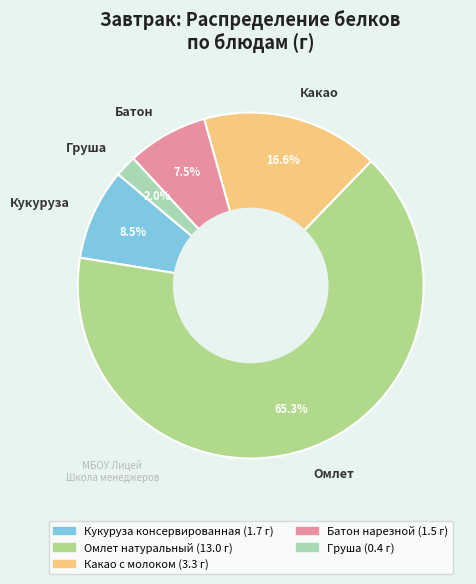

Combined, do Груша and Какао account for over 50%?

No